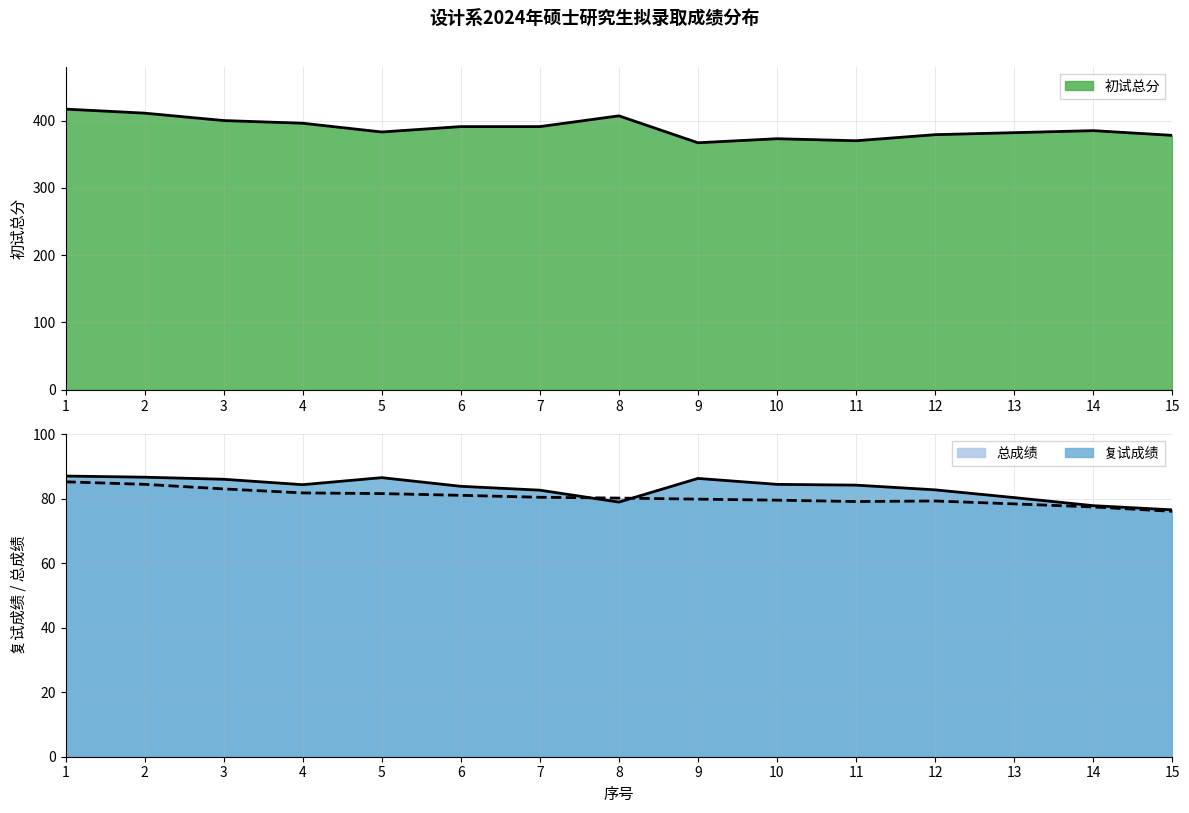

How many interior local valleys does the 复试成绩 series have?

2